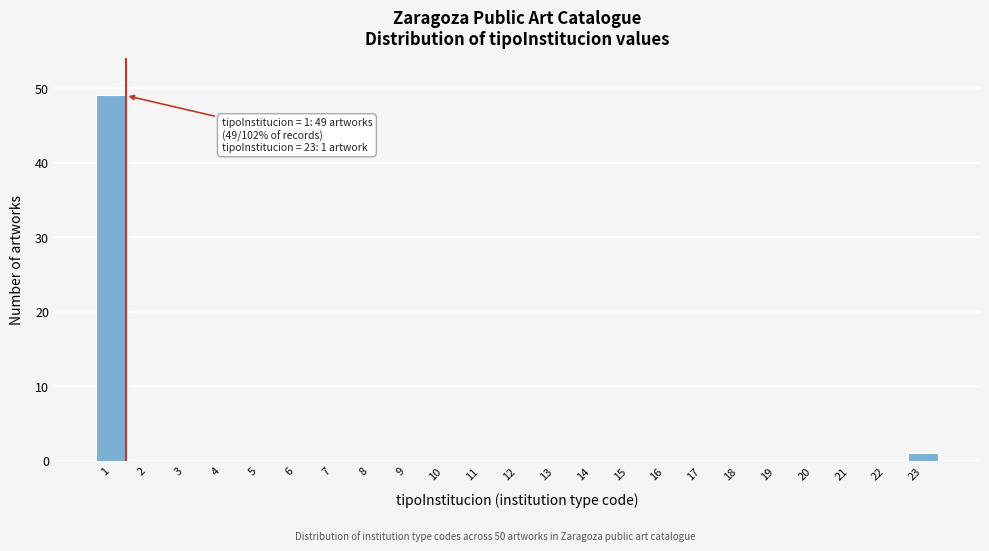

Reading left to right, transcribe all the data shown in this chart.

1=49	2=0	3=0	4=0	5=0	6=0	7=0	8=0	9=0	10=0	11=0	12=0	13=0	14=0	15=0	16=0	17=0	18=0	19=0	20=0	21=0	22=0	23=1